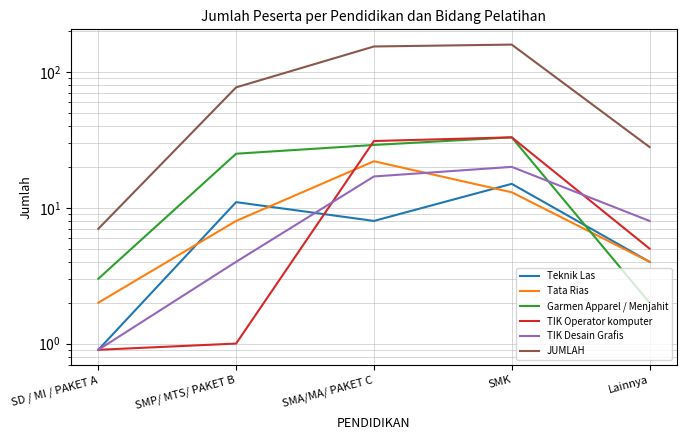

True or false: Tata Rias has more than 0 interior local peaks.

True